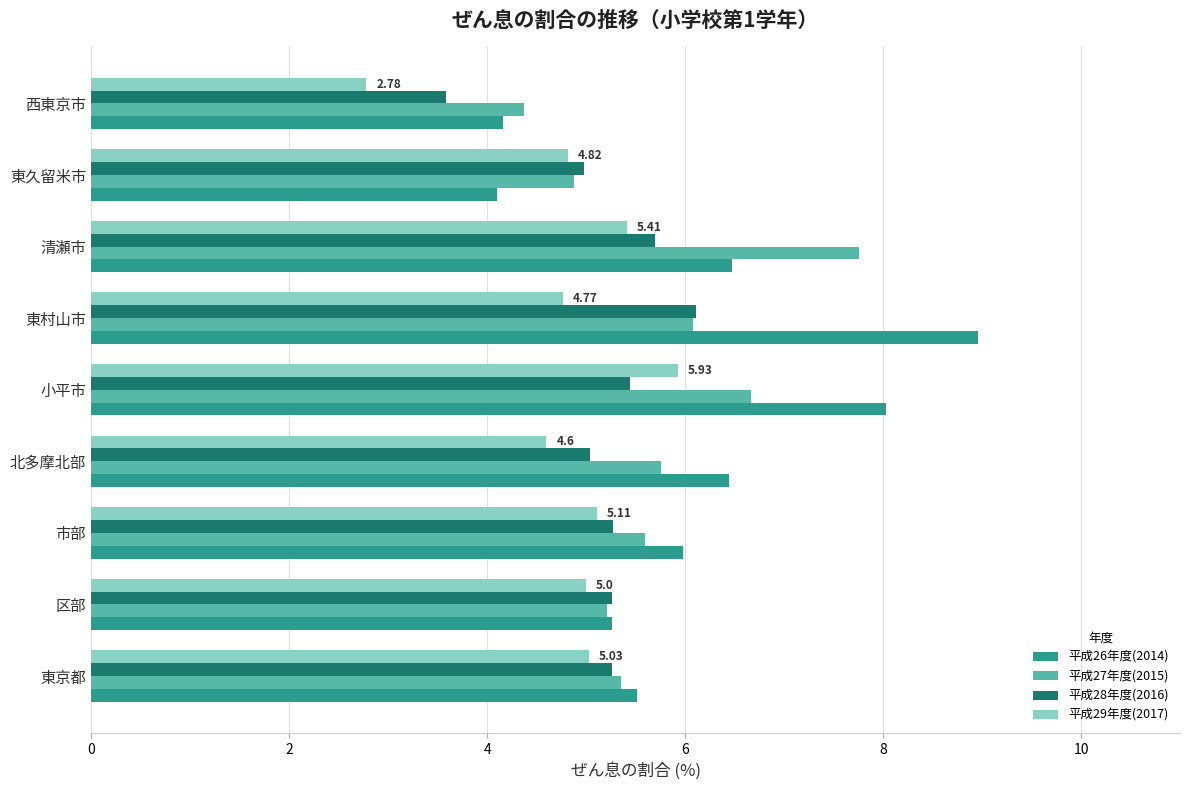

Which series has the largest total across all categories?

平成26年度(2014)